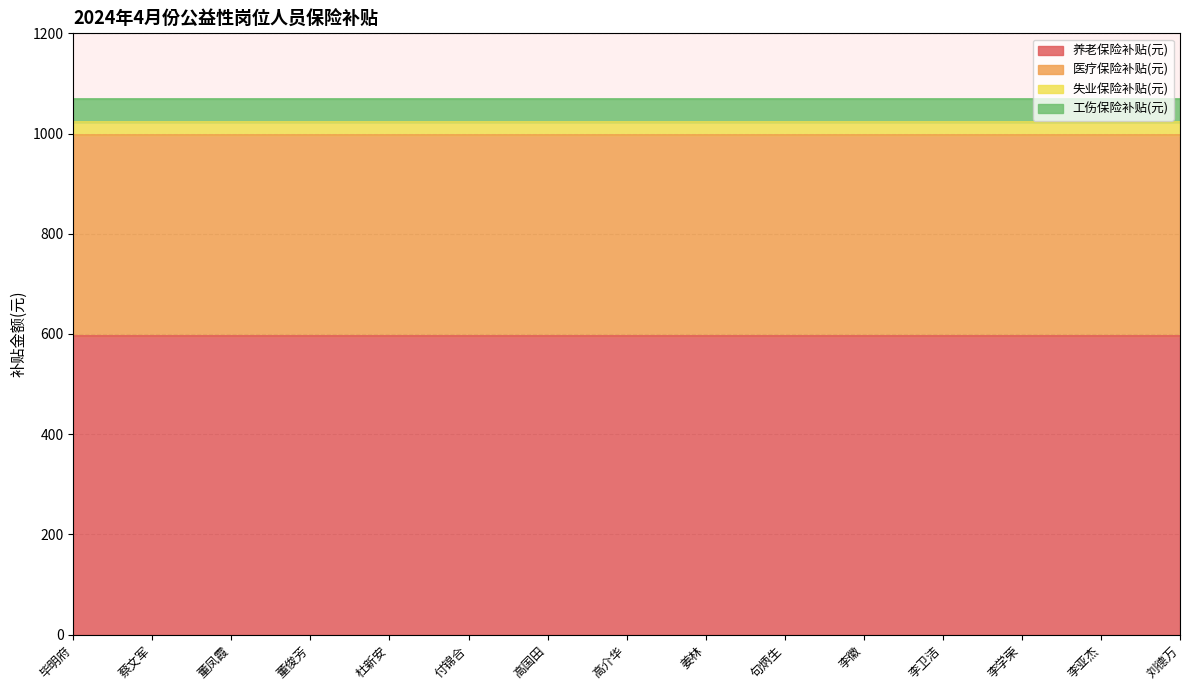

What is the label of the 5th point from the right?

李徽